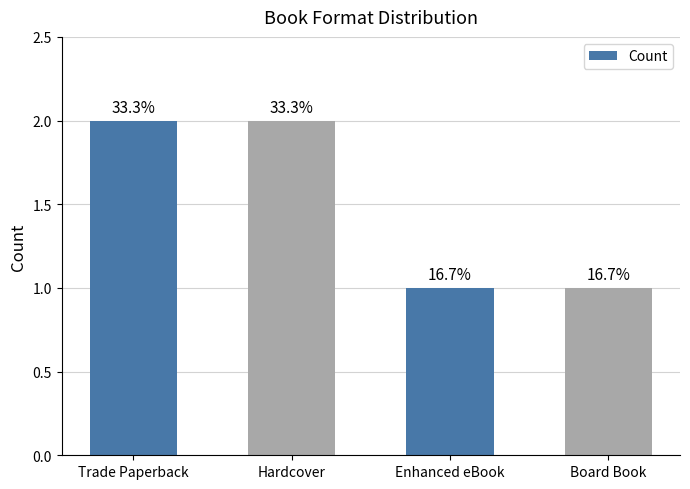

Does the chart contain any negative values?

No